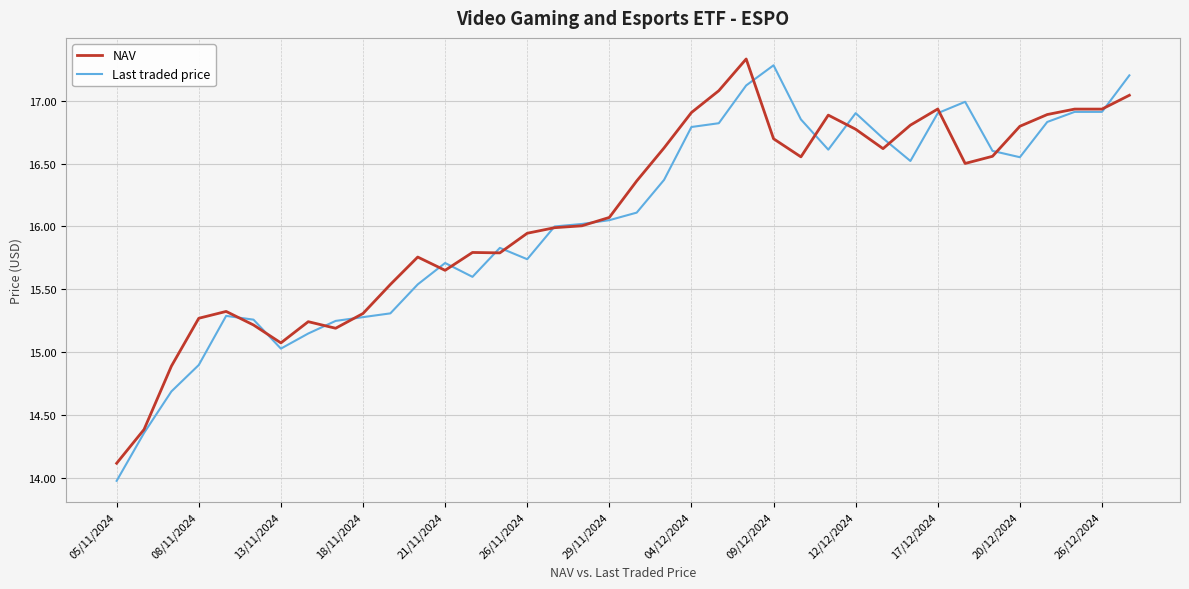

Count the number of data series in this chart.

2